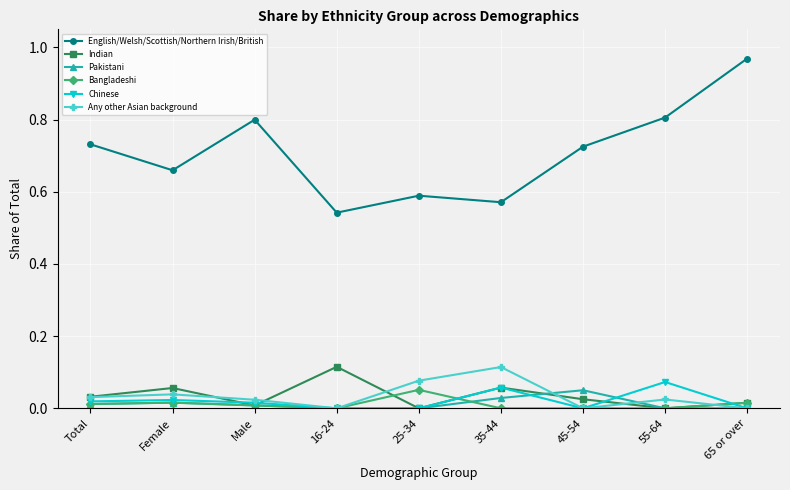

Where is the first local minimum for English/Welsh/Scottish/Northern Irish/British?

Female